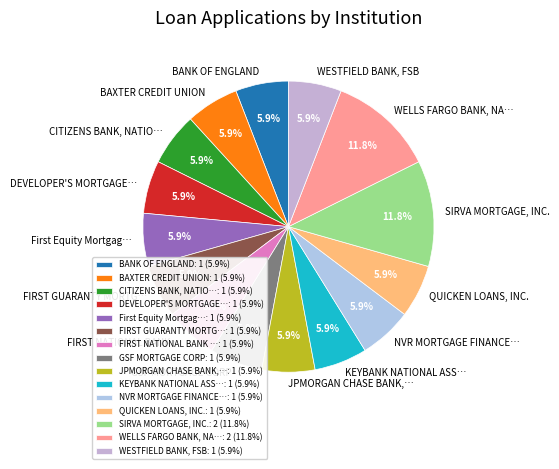

True or false: BAXTER CREDIT UNION accounts for 6% of the total.

True